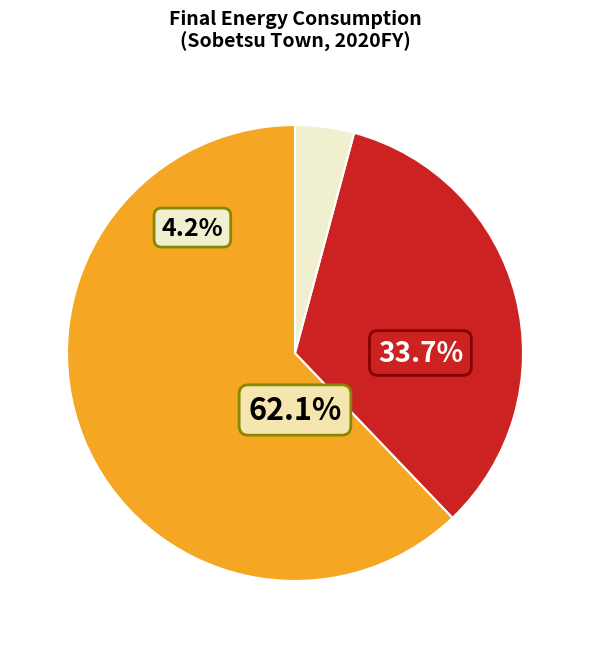

Which has a higher value, Electricity or Coal Products?

Electricity